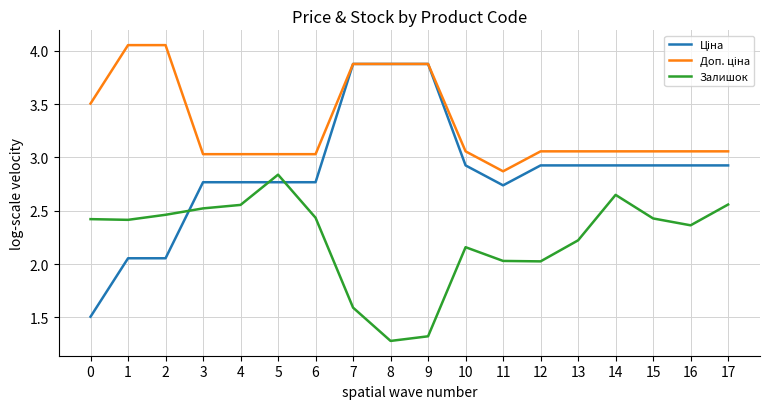

At which category is the sum across all series the highest?

7